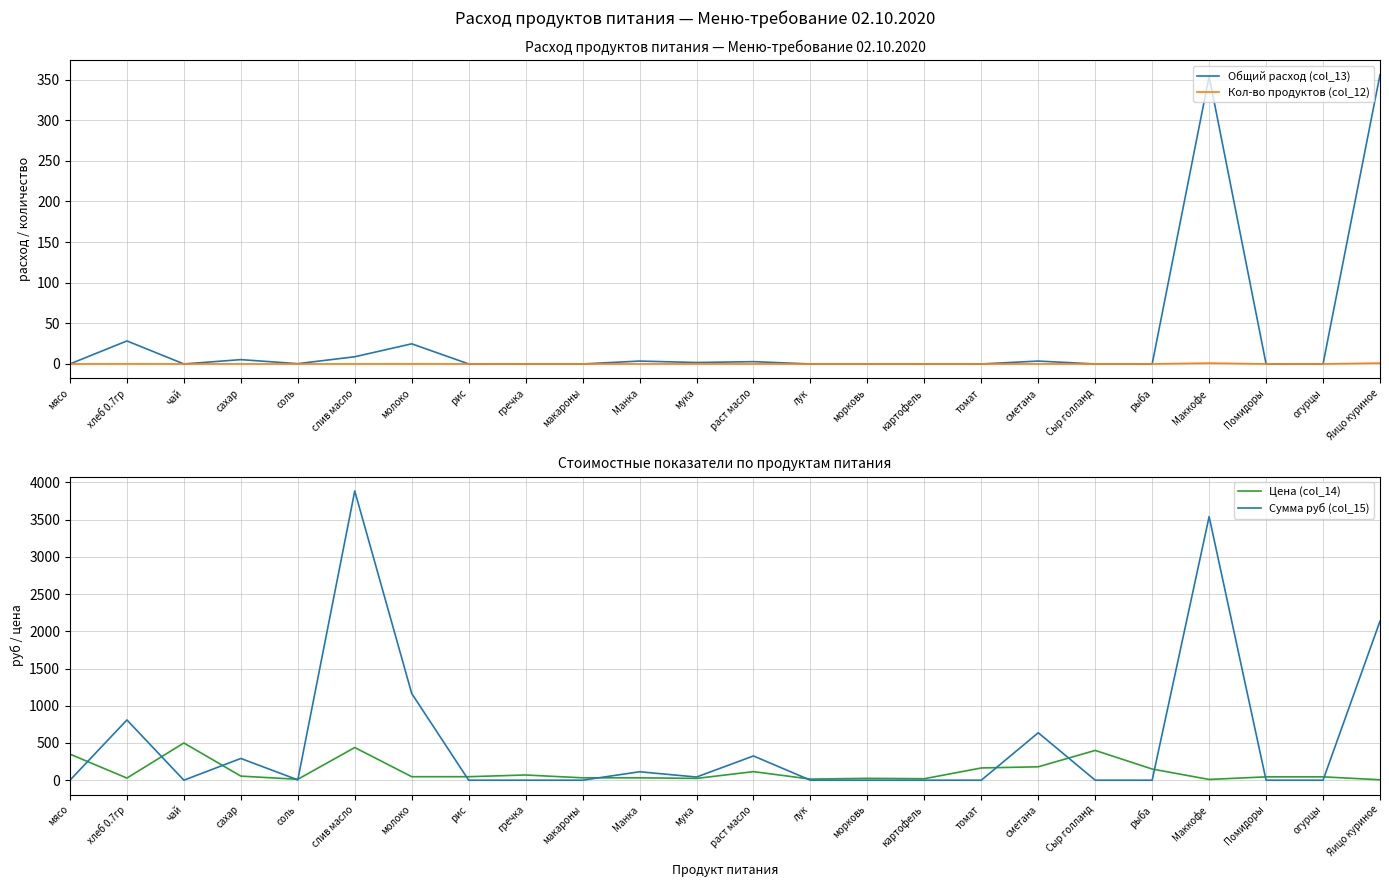

Does the chart display data point markers on the line(s)?

No